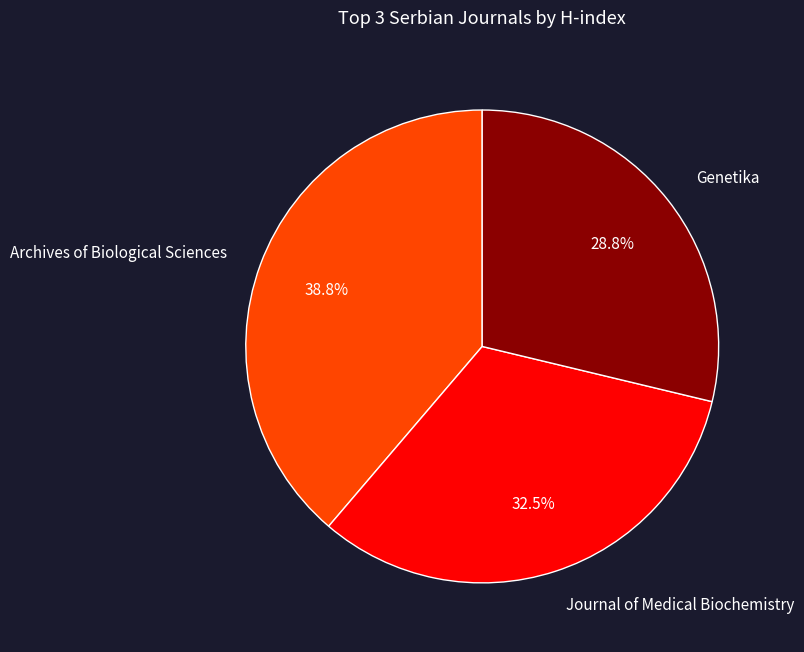

Rank the categories by value from lowest to highest.

Genetika, Journal of Medical Biochemistry, Archives of Biological Sciences